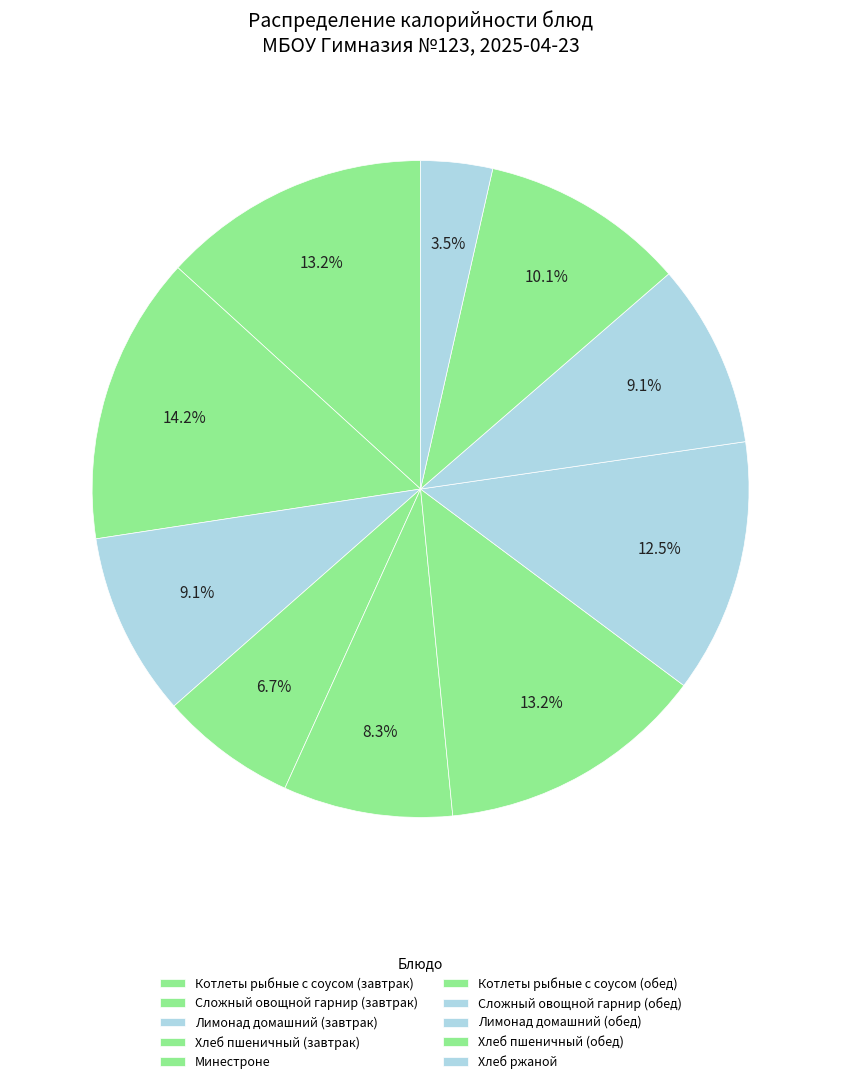

Does Лимонад домашний (обед) represent more than half of the total?

No